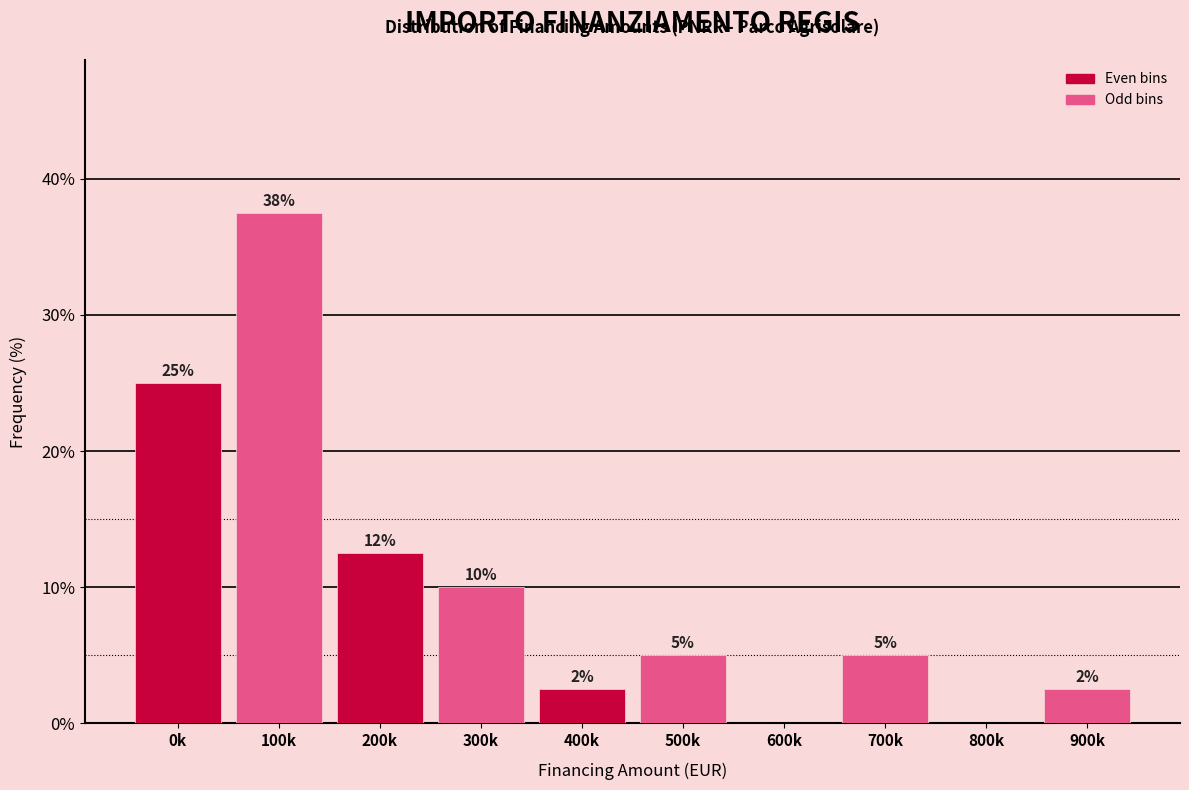

At which category does the chart reach its peak across all series?

100k